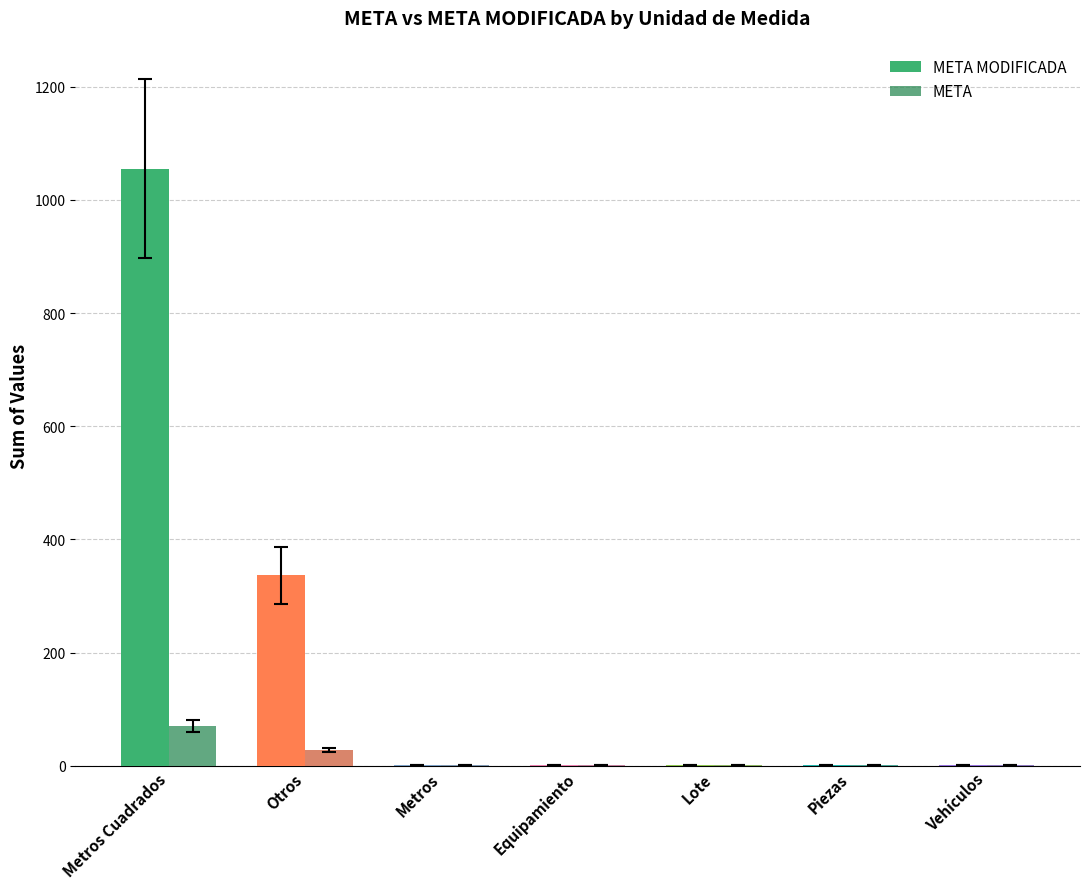

Is it true that META equals 1 at Vehículos?

True